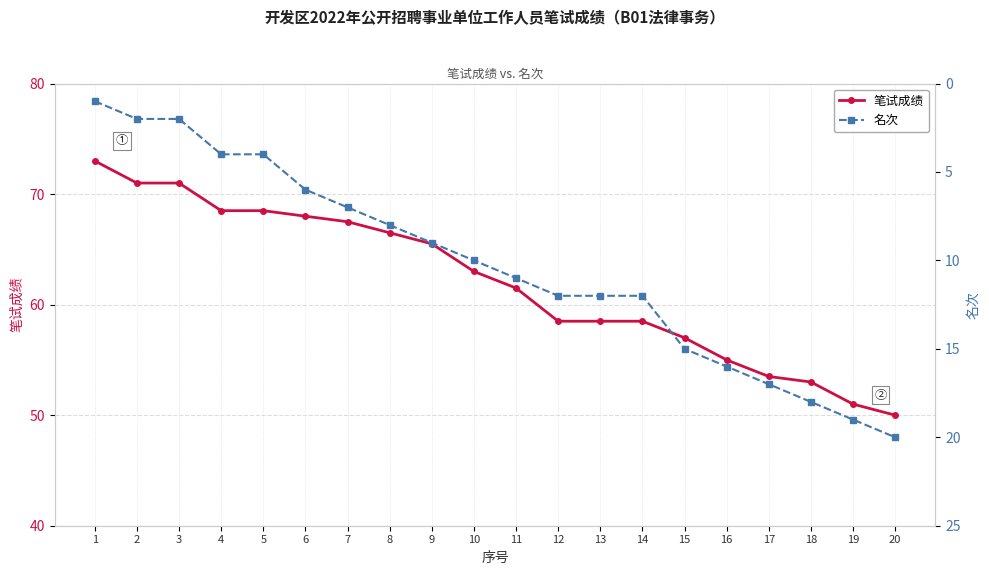

Rank the series by their maximum value, from highest to lowest.

笔试成绩, 名次